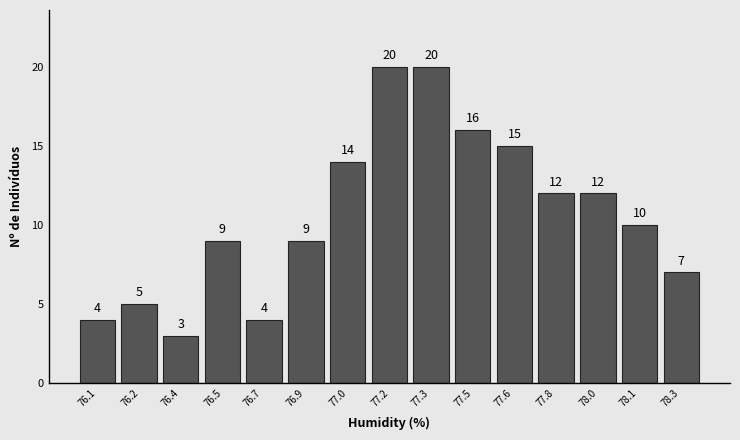

Reading left to right, transcribe all the data shown in this chart.

4	5	3	9	4	9	14	20	20	16	15	12	12	10	7